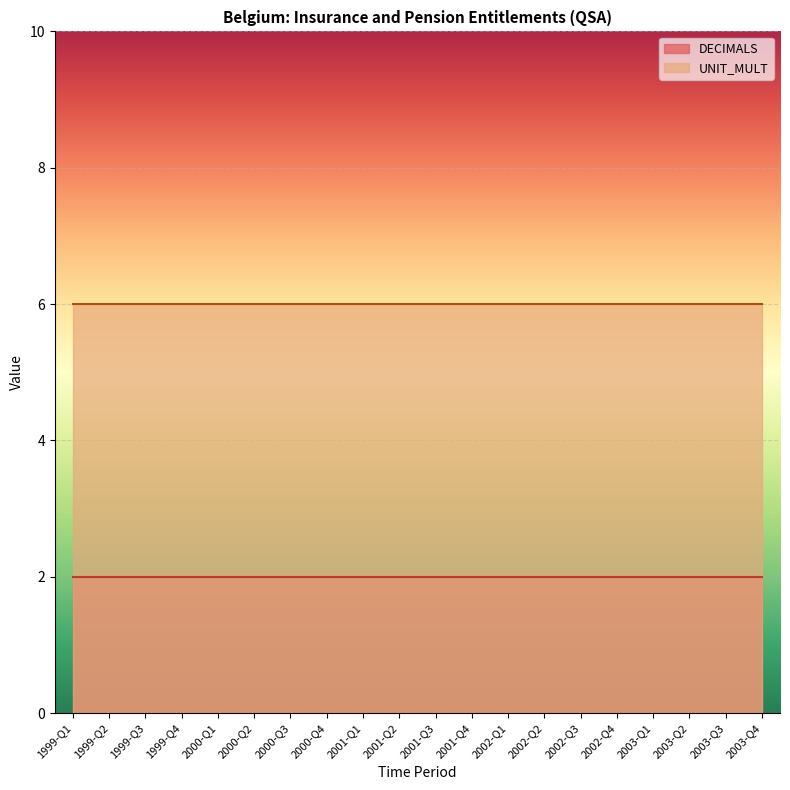

What position from the left is 2000-Q1?

5